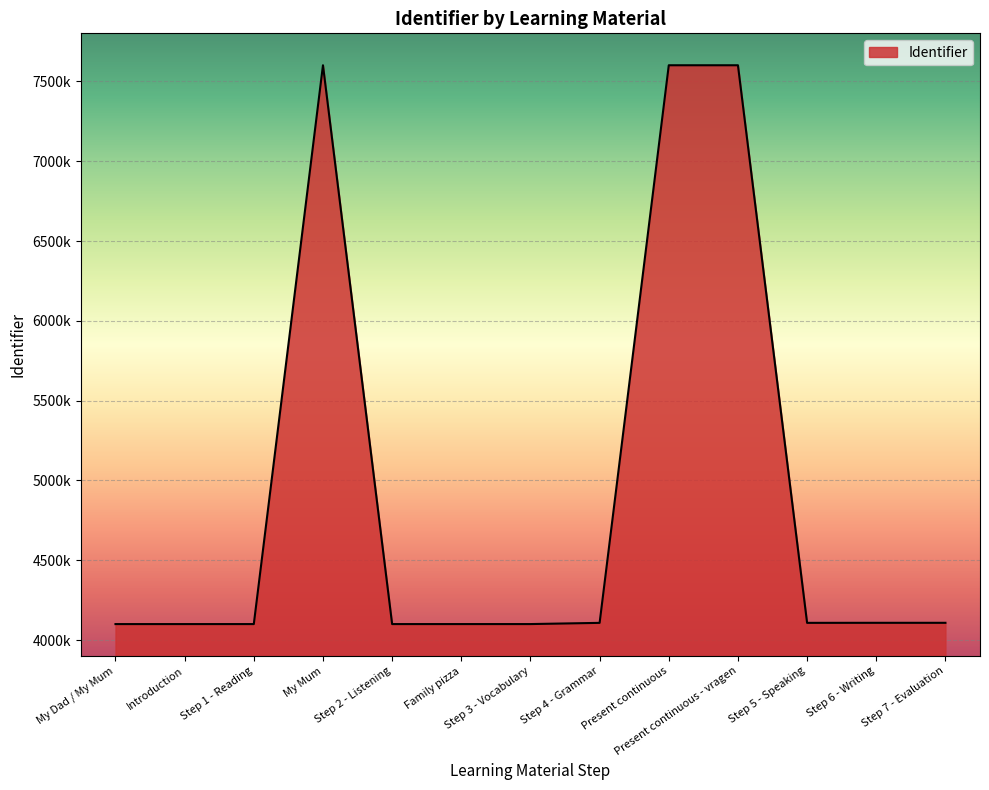

At which category does the data reach its first local valley?

Step 2 - Listening